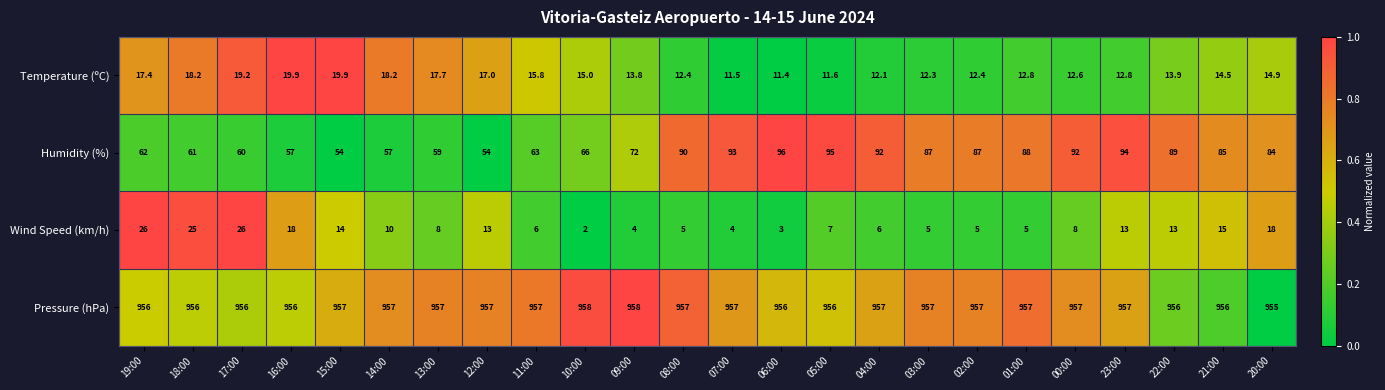

How many Pressure (hPa) values are between 956 and 957?

21